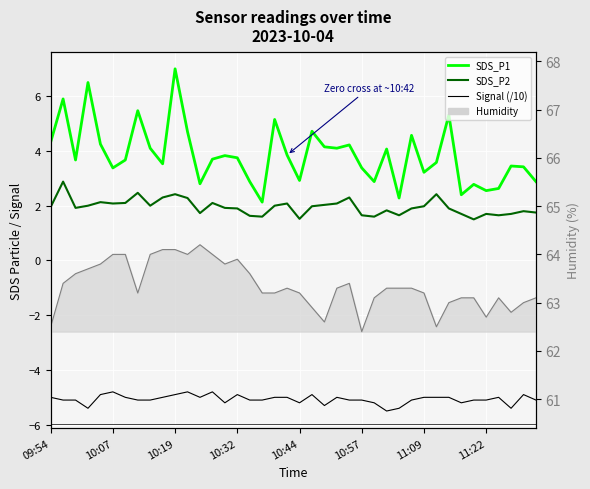

List the series in order of their peak value, lowest first.

Signal (/10), SDS_P2, SDS_P1